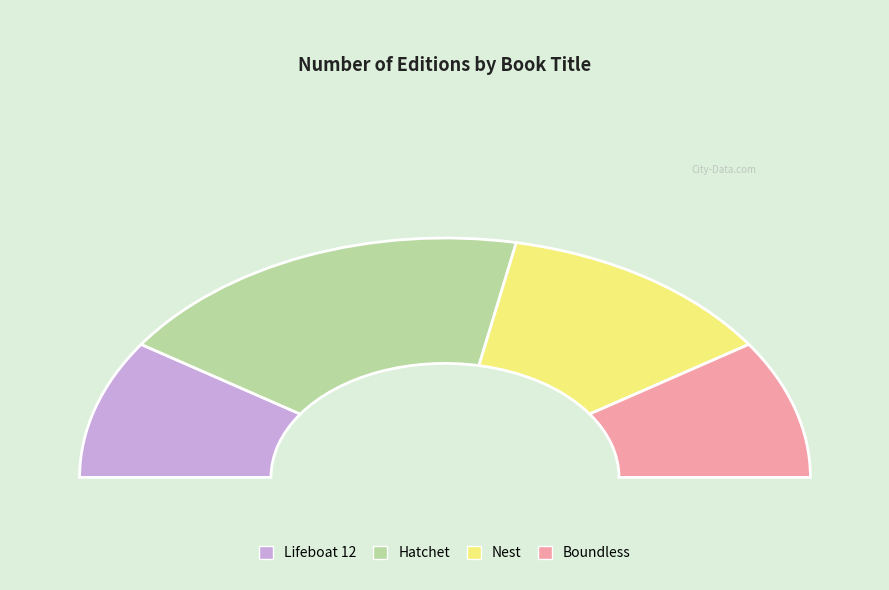

Rank the categories by value from lowest to highest.

Lifeboat 12, Boundless, Nest, Hatchet